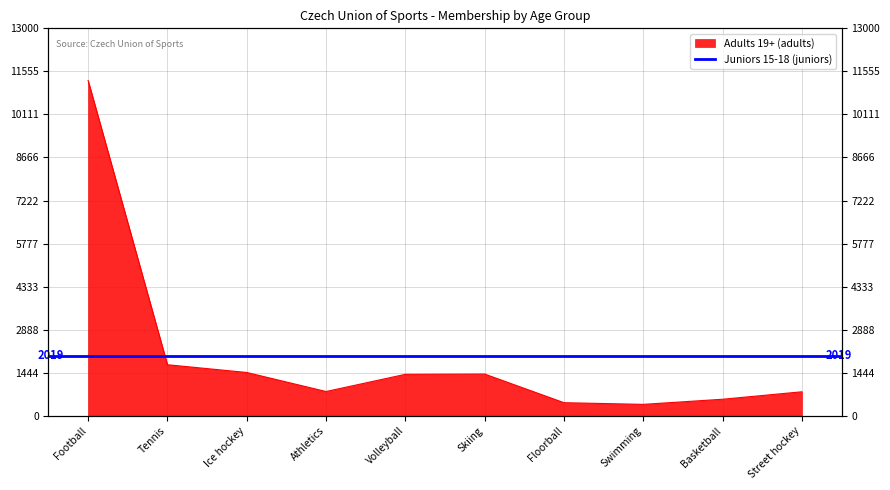

Where is the first local maximum?

Skiing